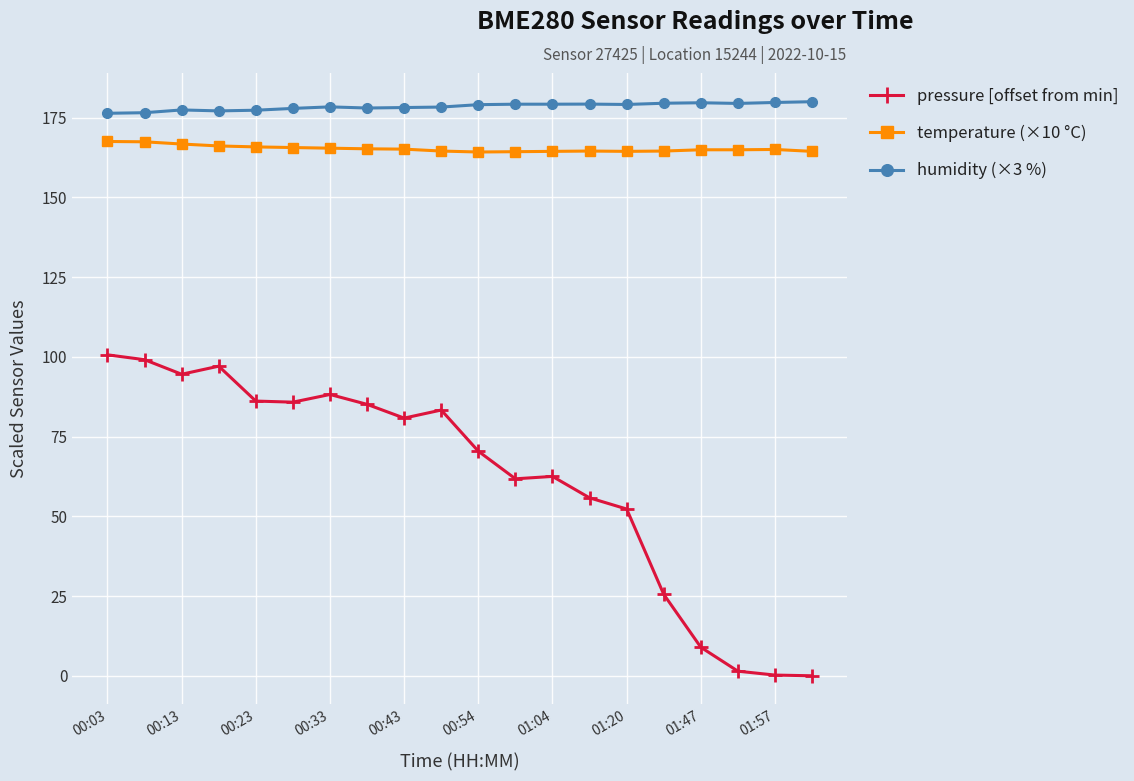

True or false: temperature (×10 °C) and humidity (×3 %) intersect in this chart.

False